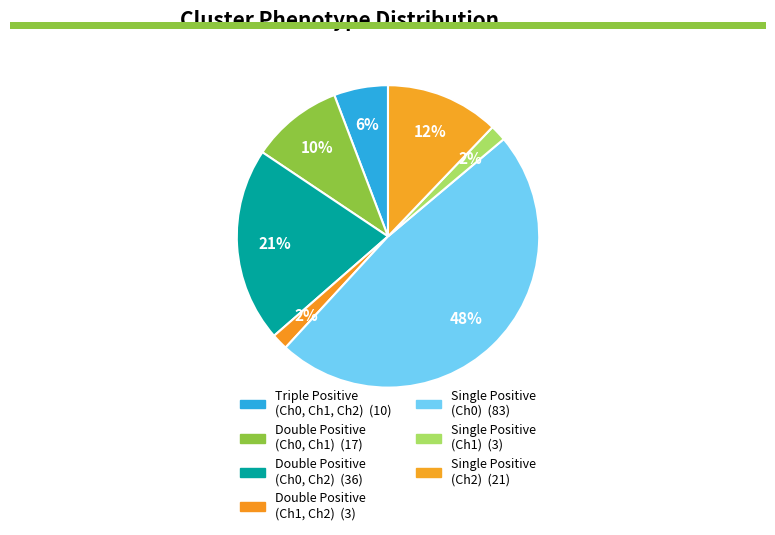

Count the number of slices in the pie.

7